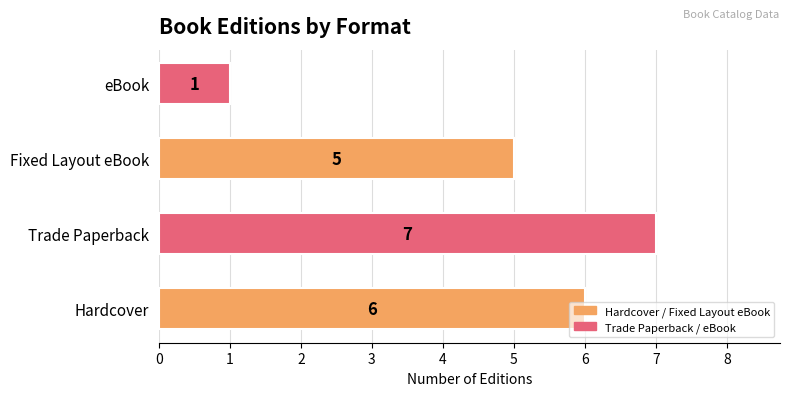

At which label is the value closest to 4?

Fixed Layout eBook